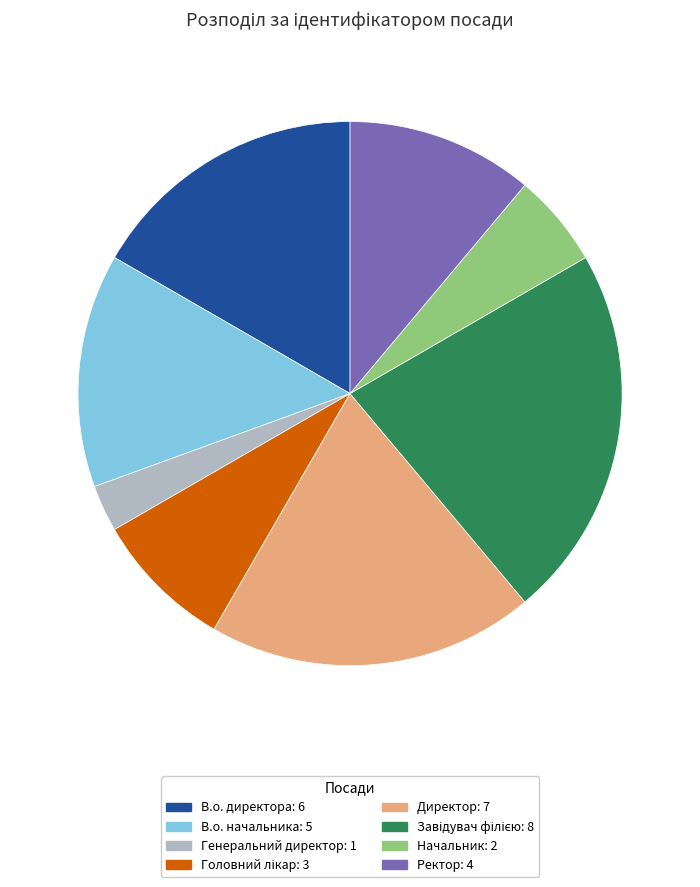

Which has a higher value, Начальник or Ректор?

Ректор